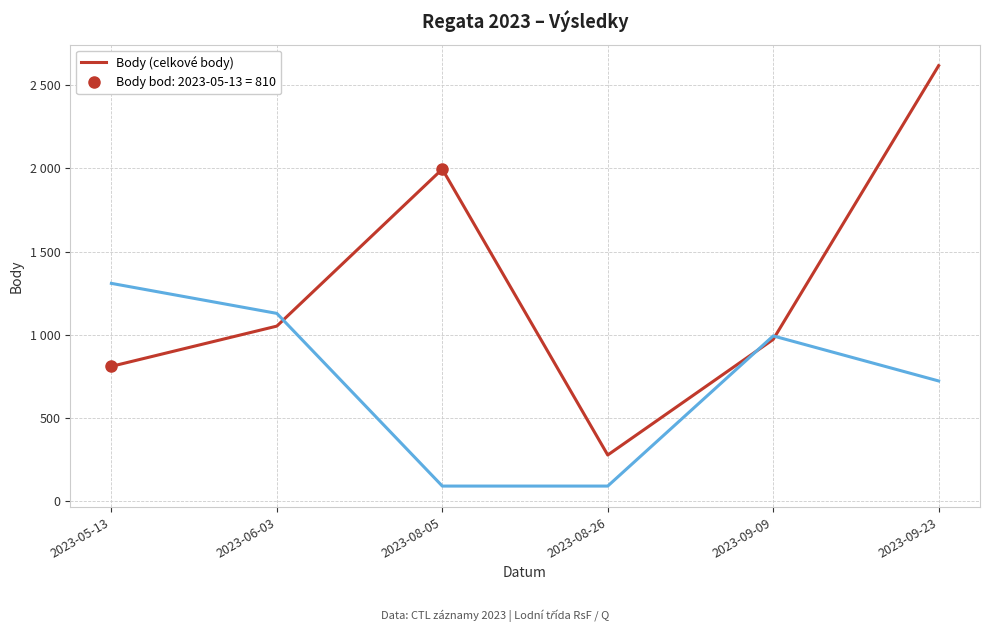

What is the lowest value of the Pořadí (škálováno pro zobrazení) series?

90.3